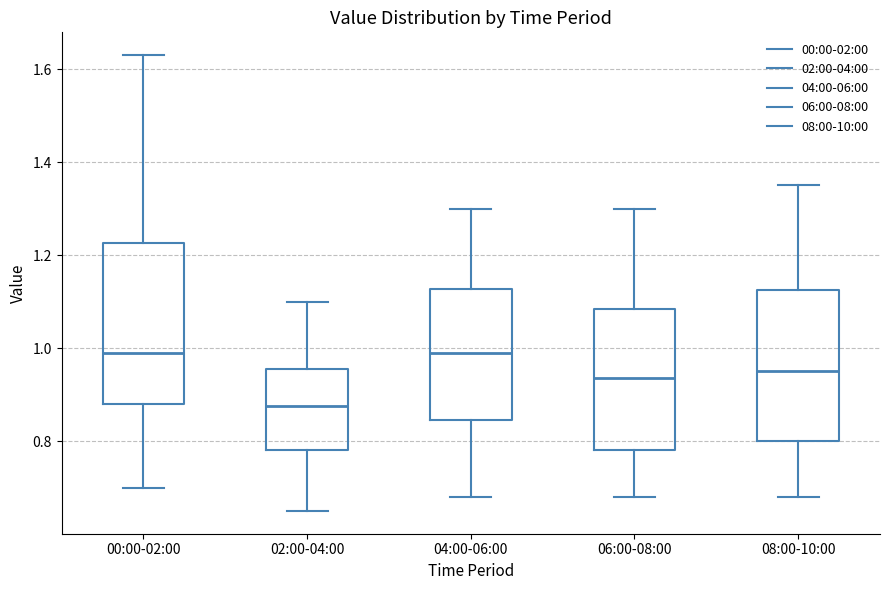

Comparing the boxes themselves (not the whiskers), which one is the tallest?

00:00-02:00